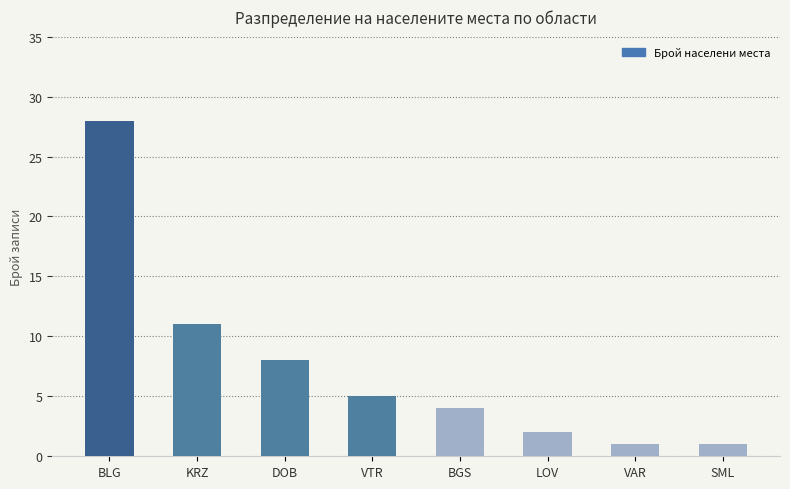

What is the smallest value displayed?

1